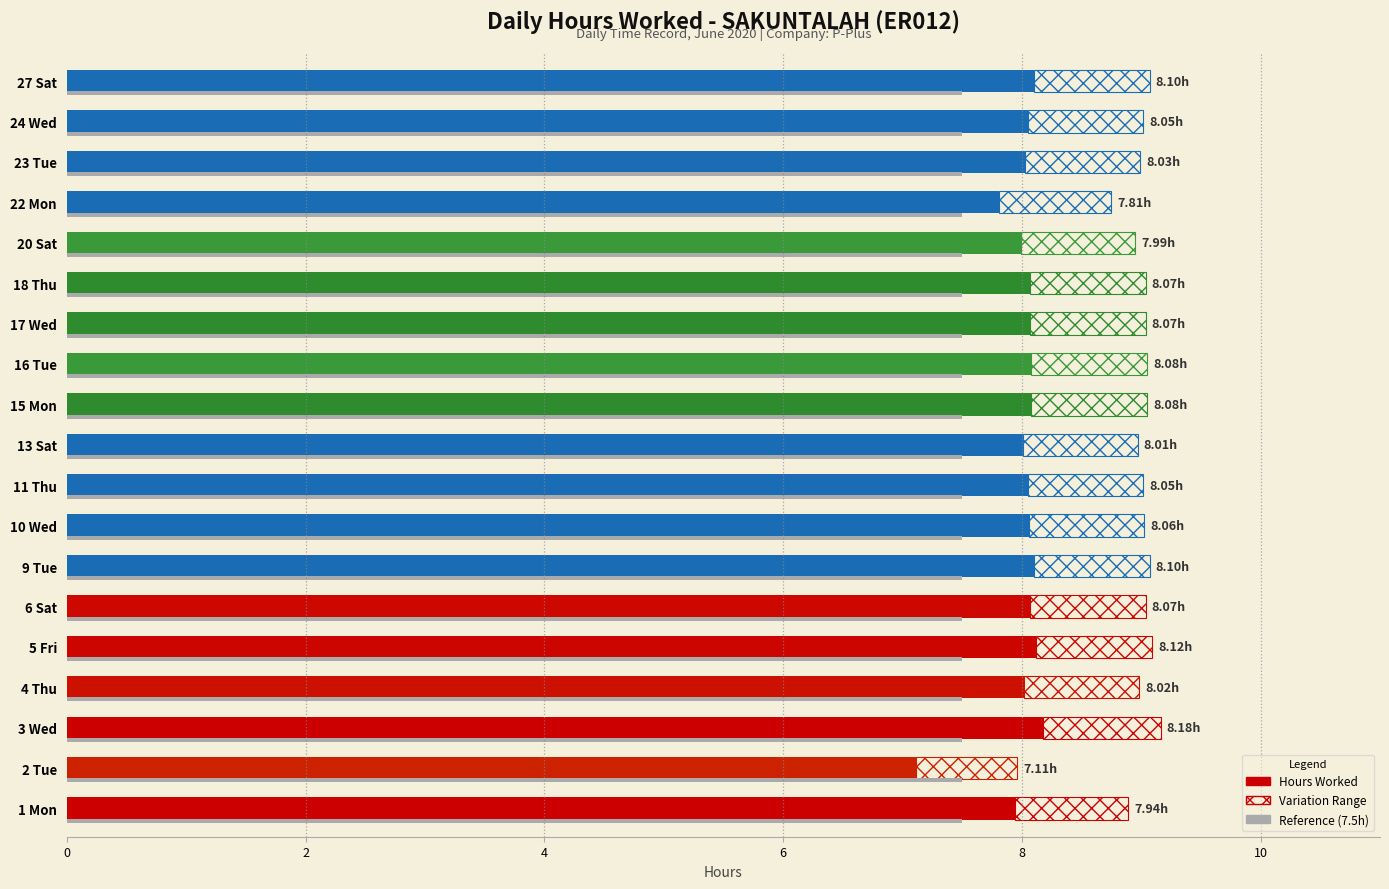

Read the Hours Worked value at 5 Fri.

8.1